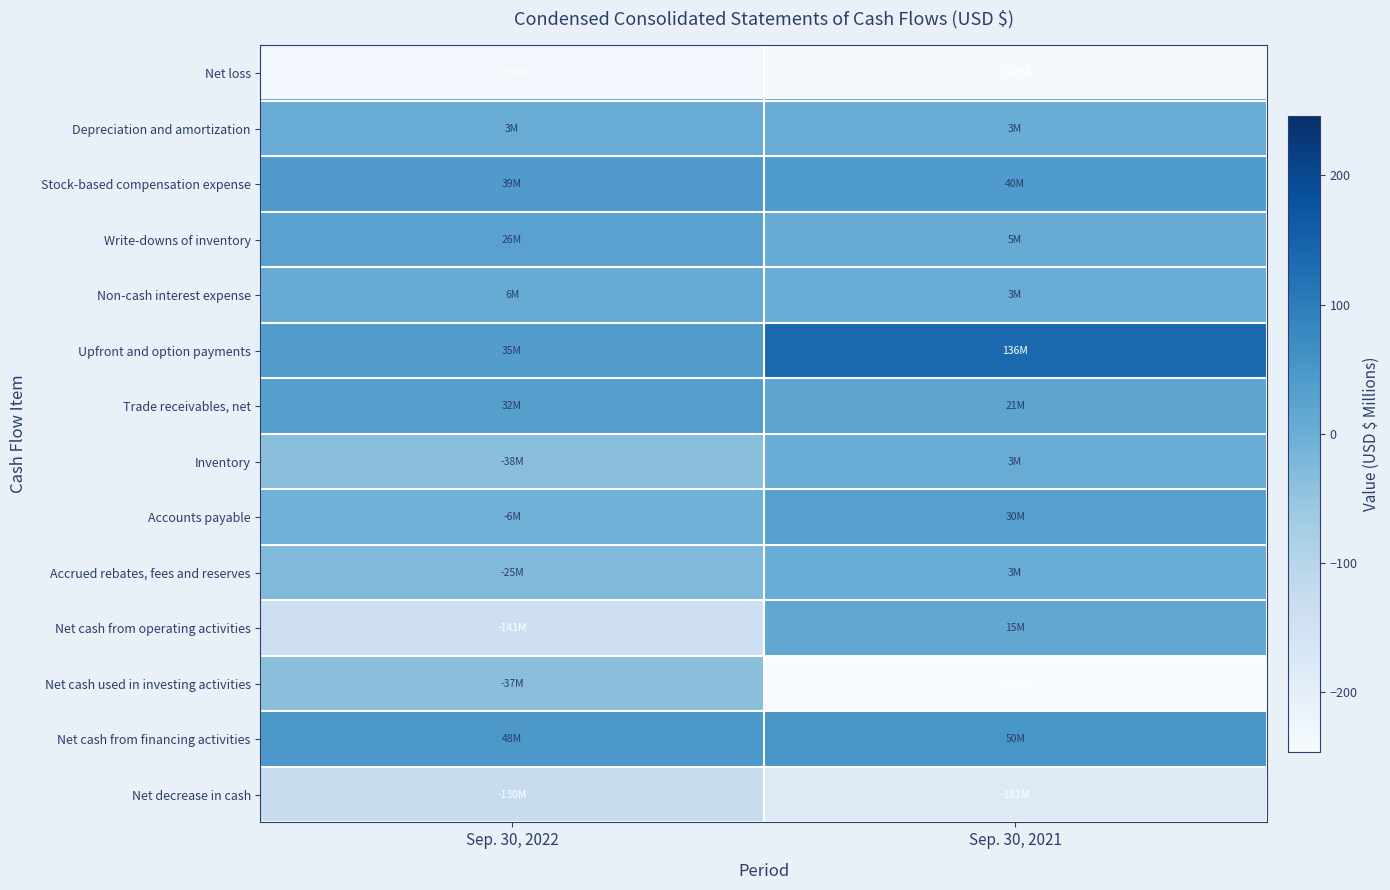

Rank the series by their maximum value, from lowest to highest.

Net loss, Net decrease in cash, Net cash used in investing activities, Depreciation and amortization, Inventory, Accrued rebates, fees and reserves, Non-cash interest expense, Net cash from operating activities, Write-downs of inventory, Accounts payable, Trade receivables, net, Stock-based compensation expense, Net cash from financing activities, Upfront and option payments